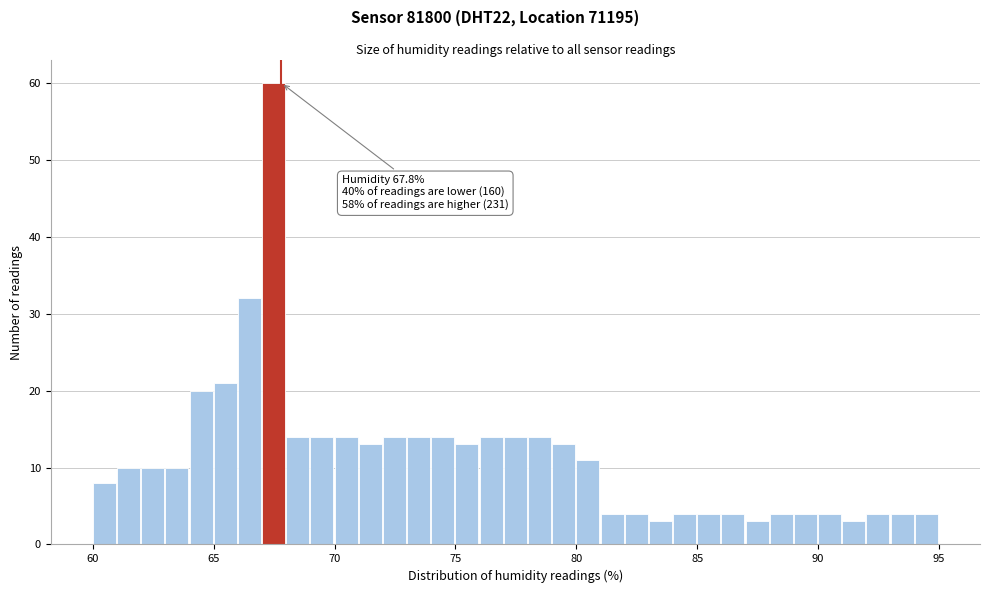

Read against the x-axis, roughly where is the centre of the tallest bar?

67.5